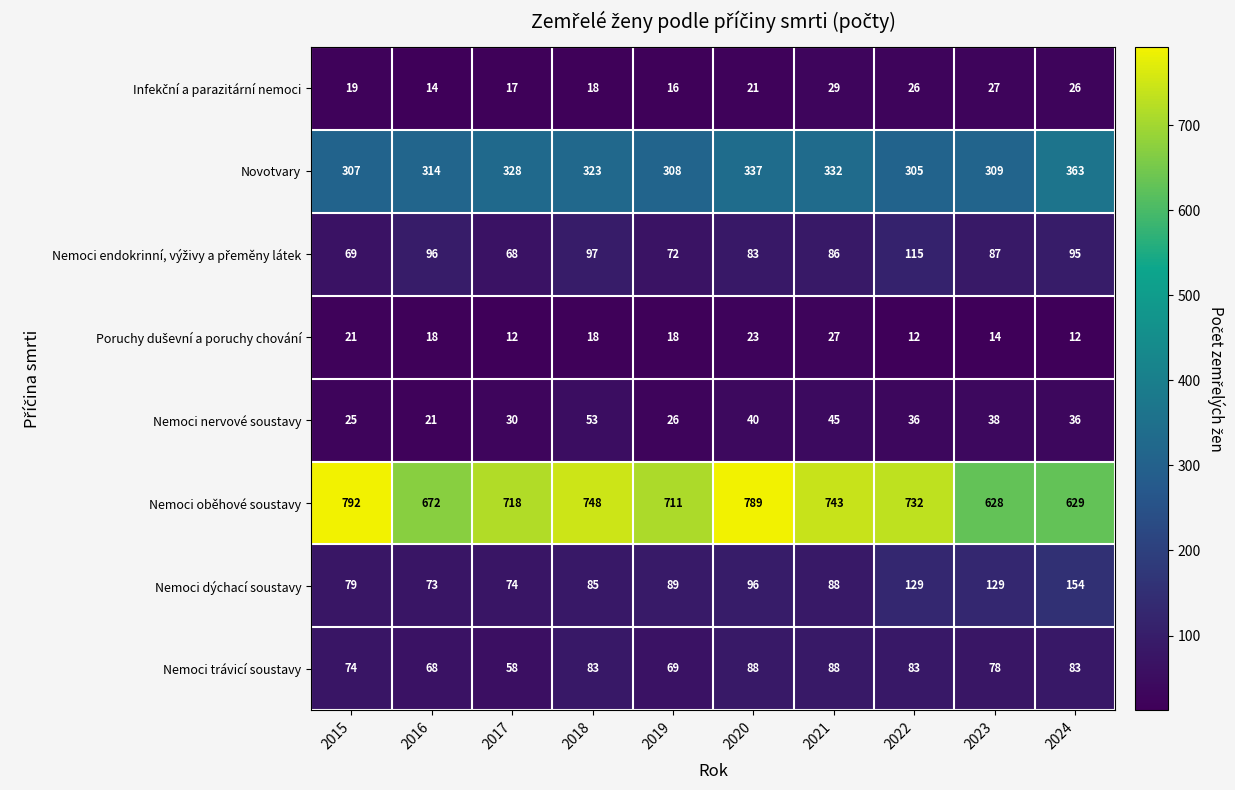

Which series changed the most between 2016 and 2023?

Nemoci dýchací soustavy